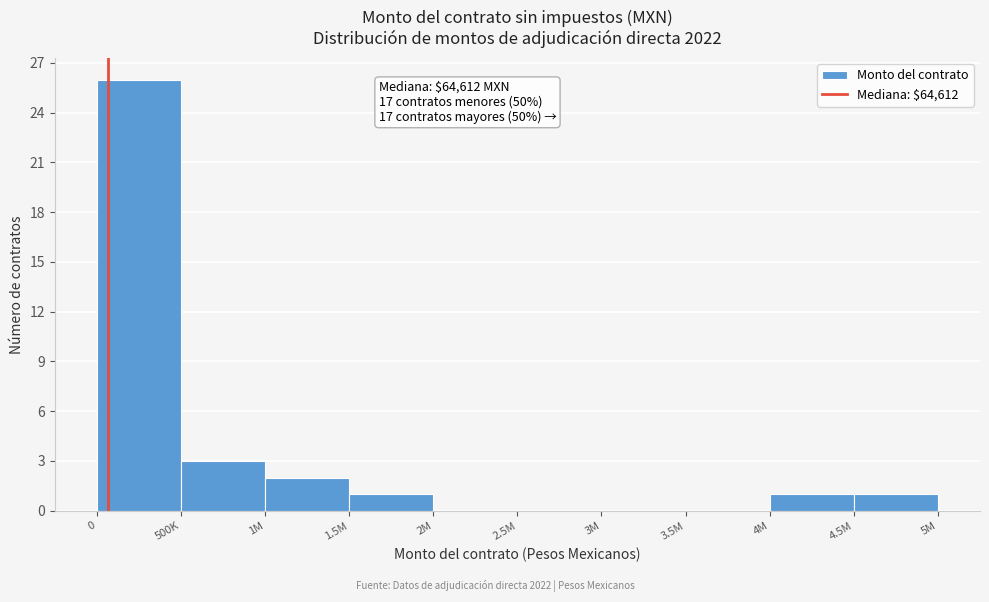

Reading left to right, list all the values displayed in this chart.

0=26	500K=3	1M=2	1.5M=1	2M=0	2.5M=0	3M=0	3.5M=0	4M=1	4.5M=1